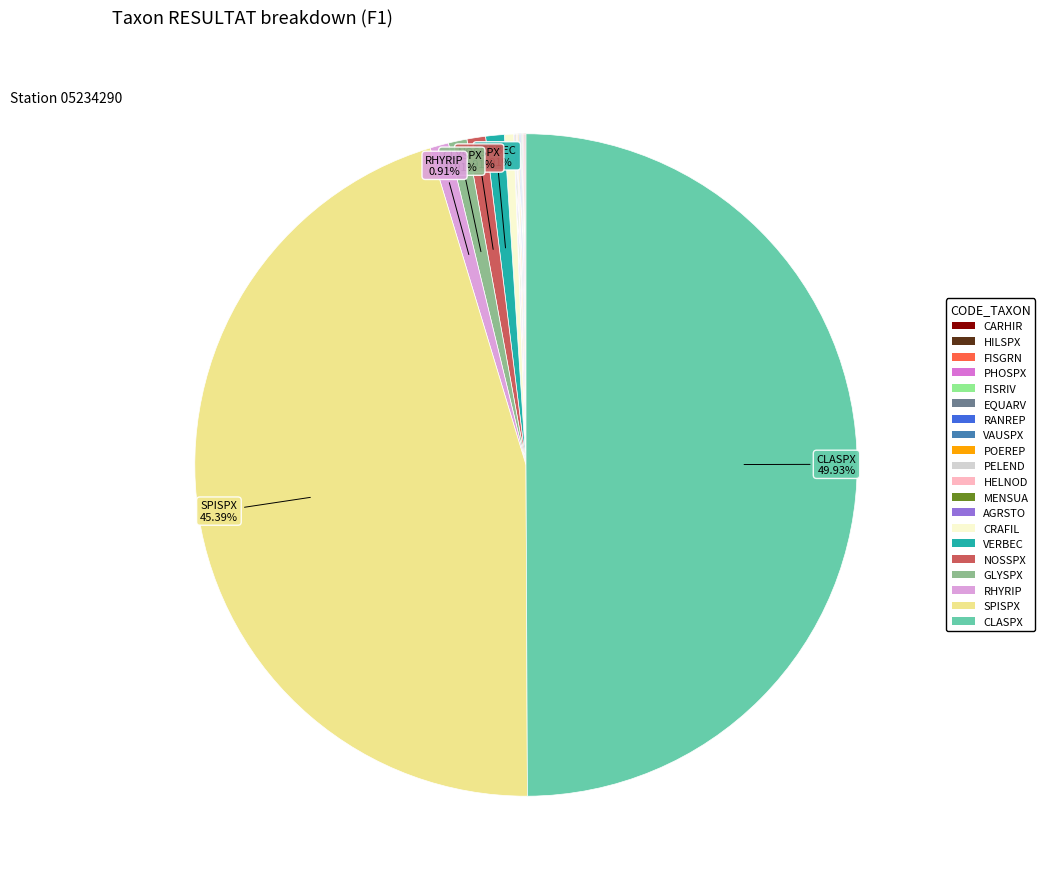

To the nearest percent, what percentage of the pie is RHYRIP?

1%